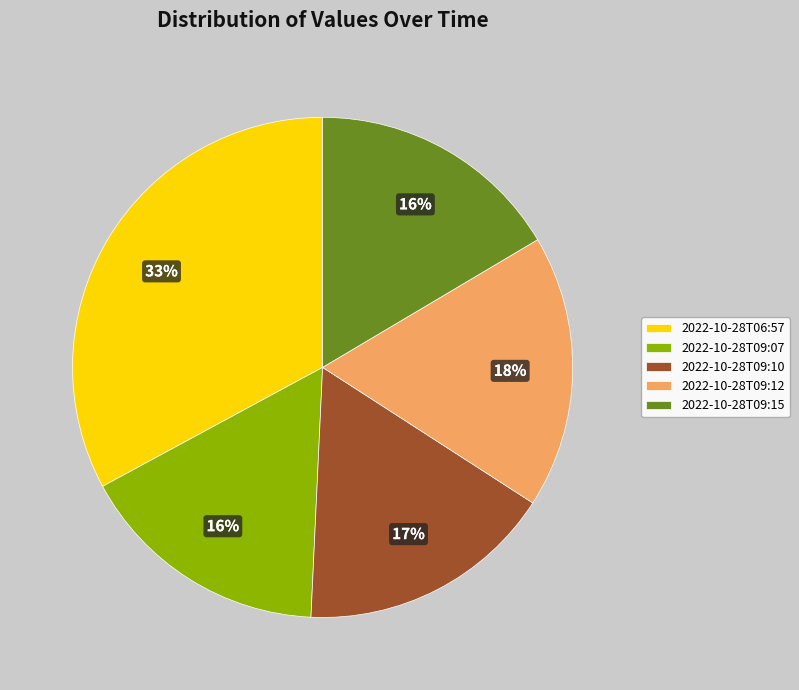

Combined, do 2022-10-28T09:12 and 2022-10-28T06:57 account for over 50%?

Yes